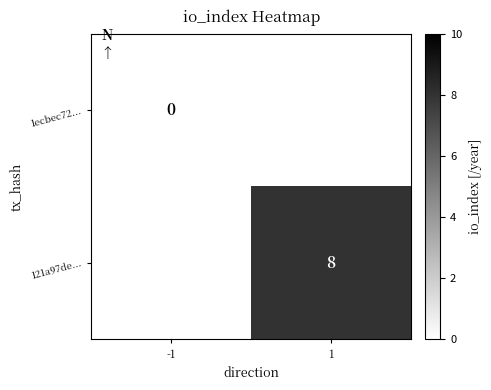

What is the maximum value shown in the chart?

8.0